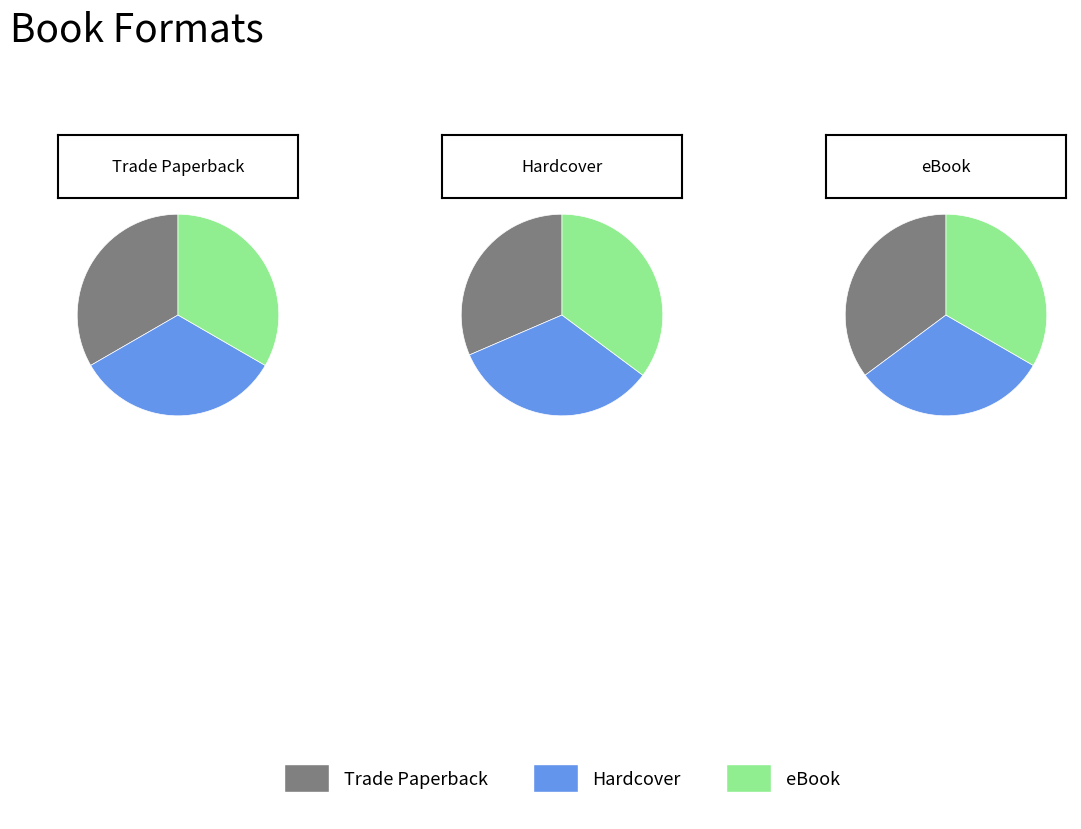

Which slice is the largest?

eBook